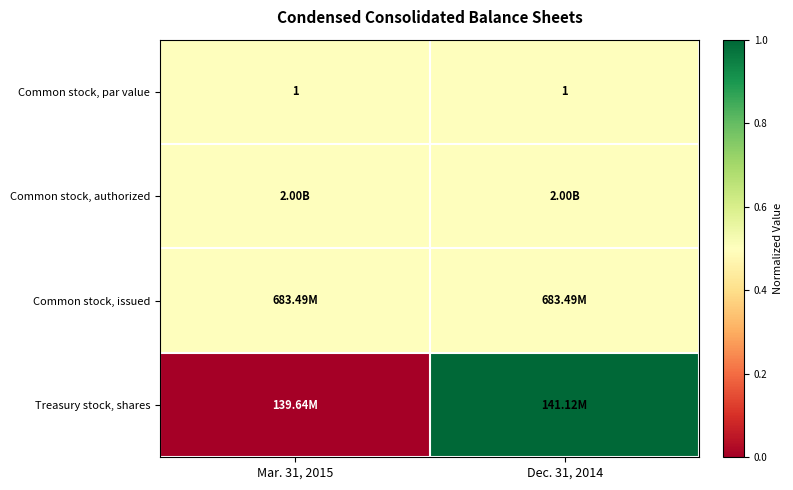

What is the sum of all Common stock, par value values?

2.0